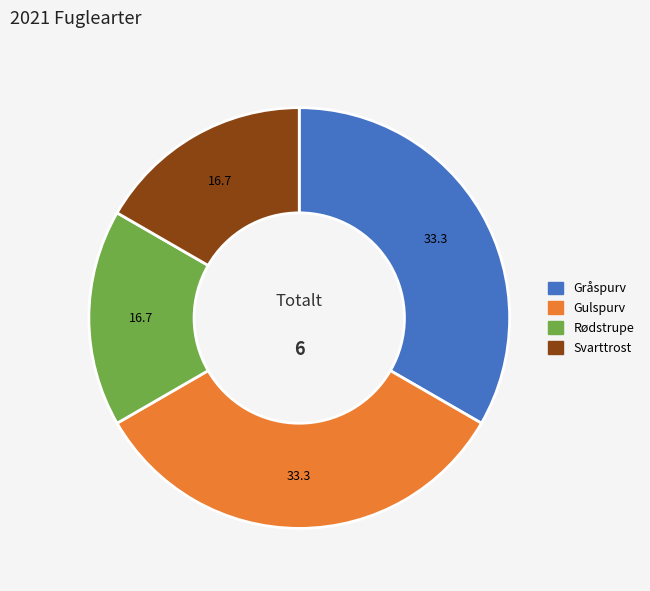

Is it true that Gråspurv is 33% of the pie?

True